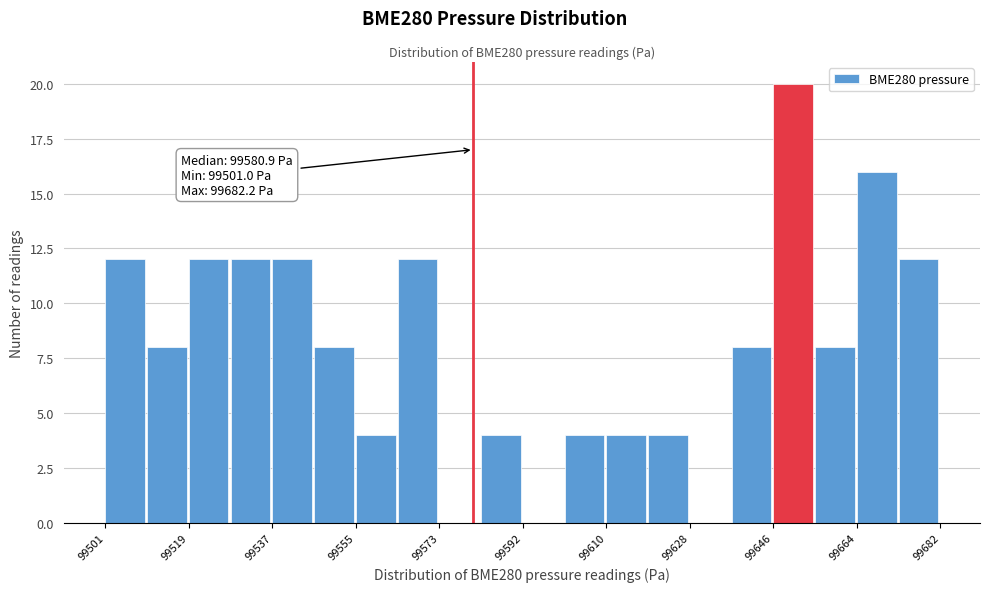

Over which range of the x-axis is the bar tallest?

99646 to 99656